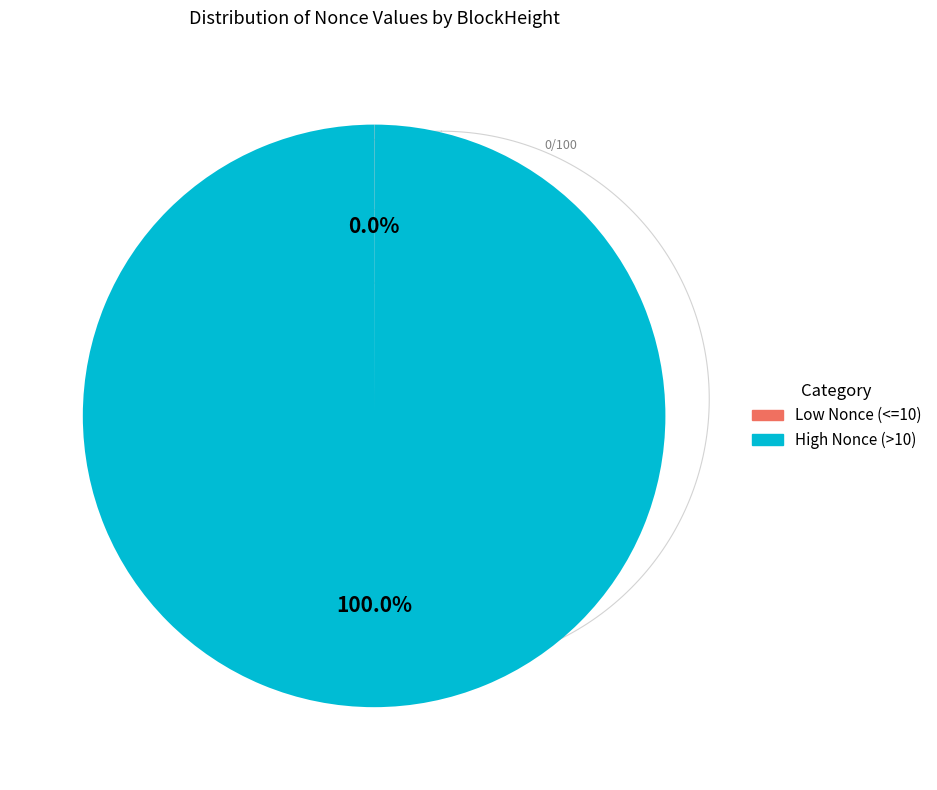

Does any single category account for the majority?

Yes